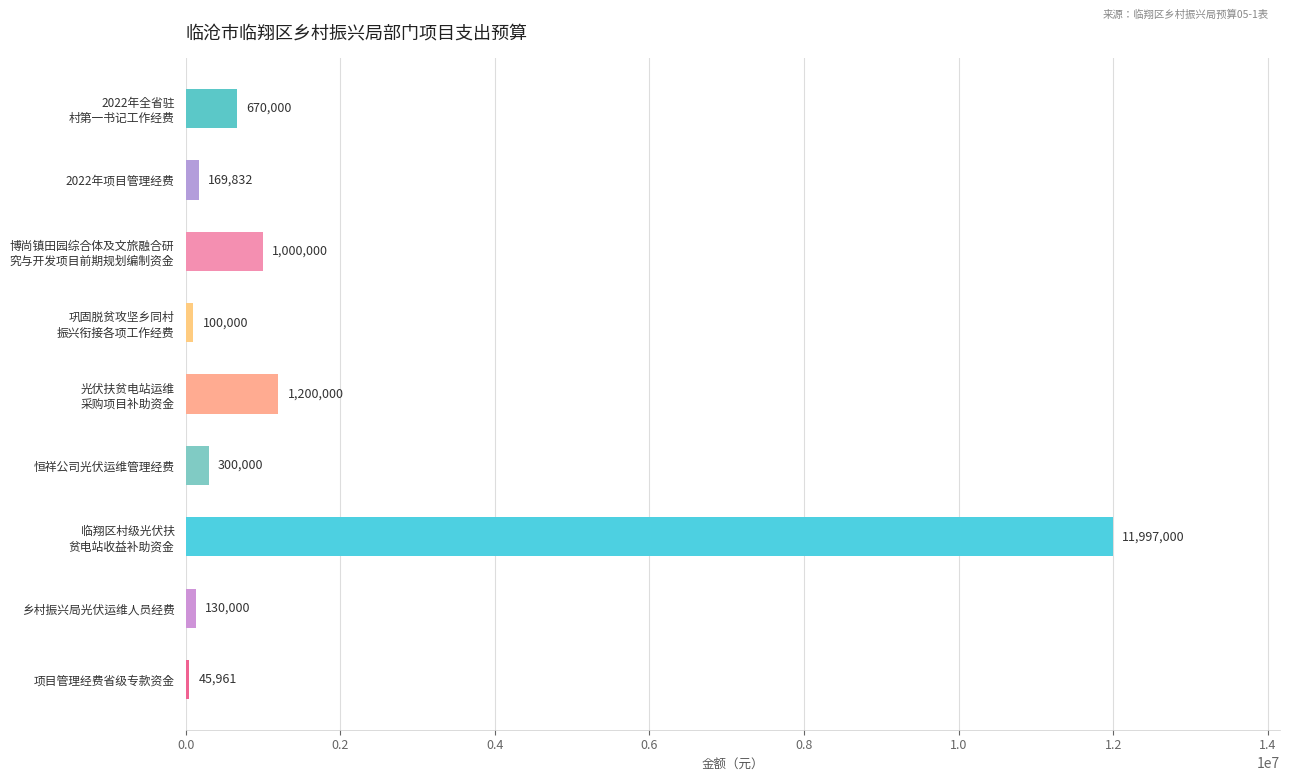

Is it true that the value at 恒祥公司光伏运维管理经费 is 300000.0?

True